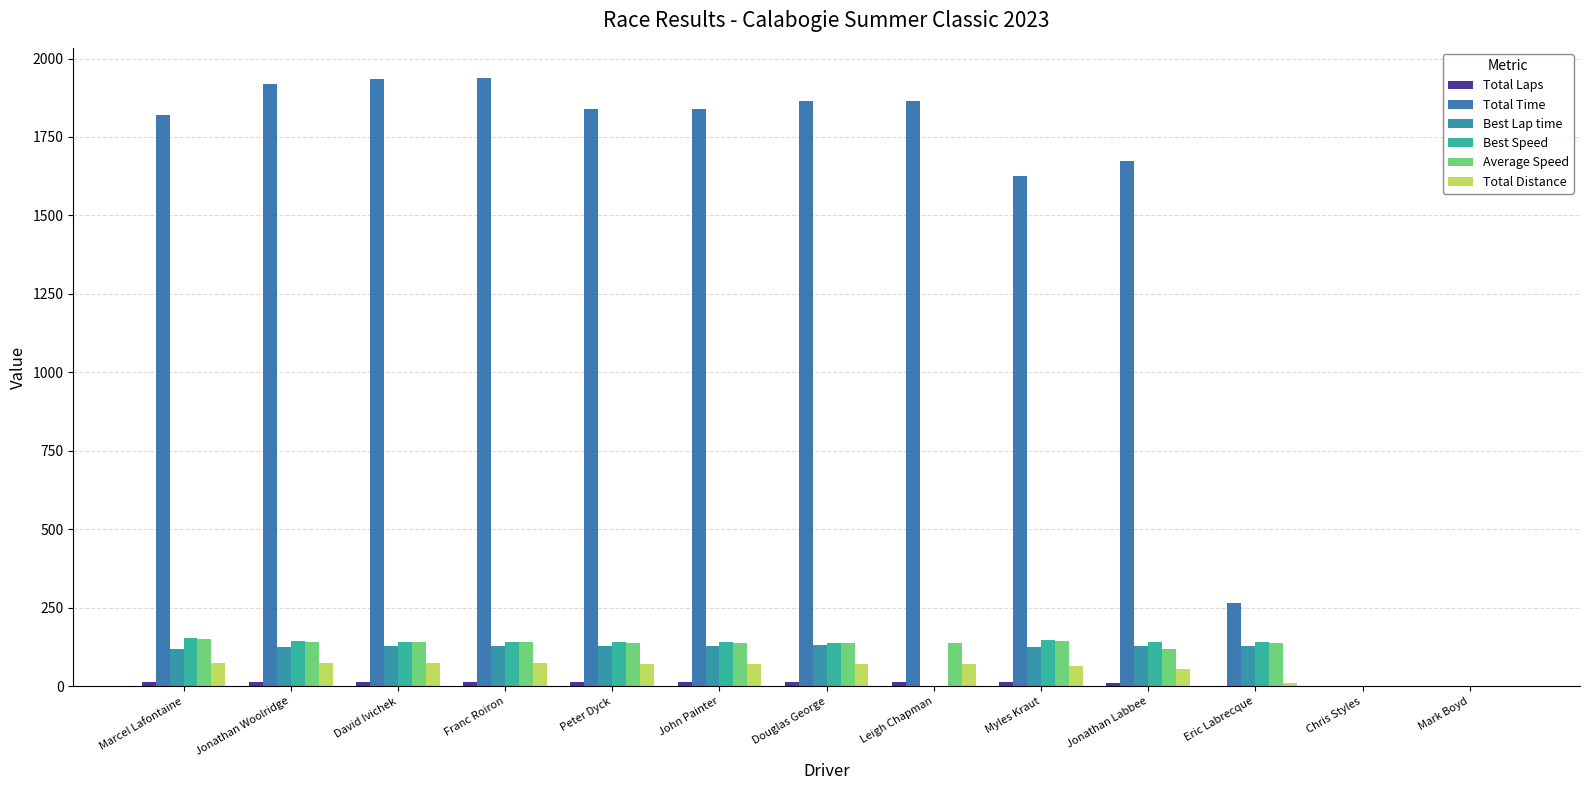

What is the sum of all Best Lap time values?

1269.4